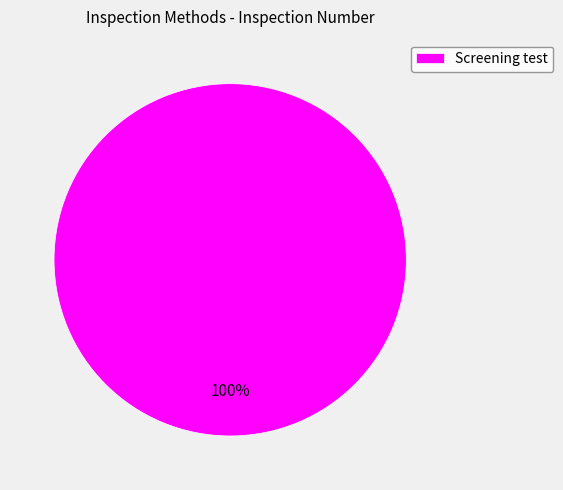

Does Screening test account for over 50% of the chart?

Yes